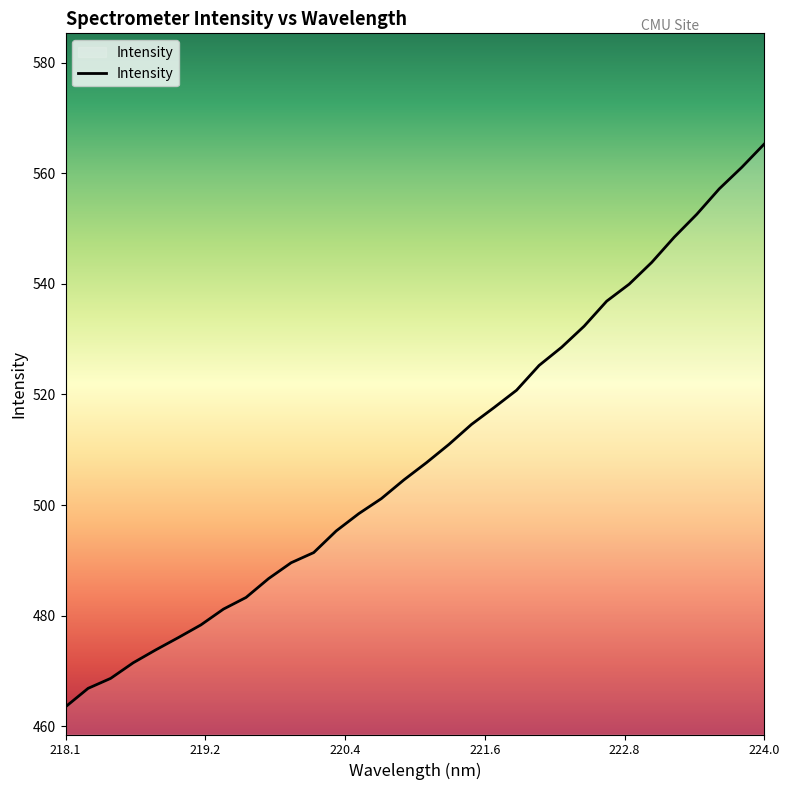

What is the smallest value displayed?

463.5